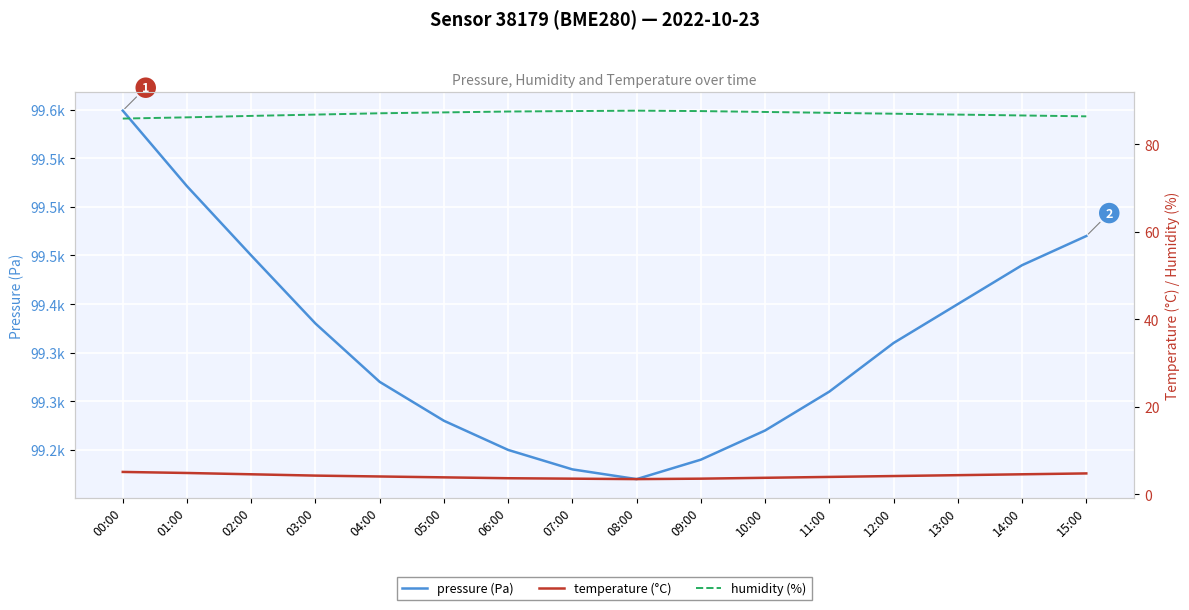

Where is temperature (°C) nearest to the value 4?

11:00